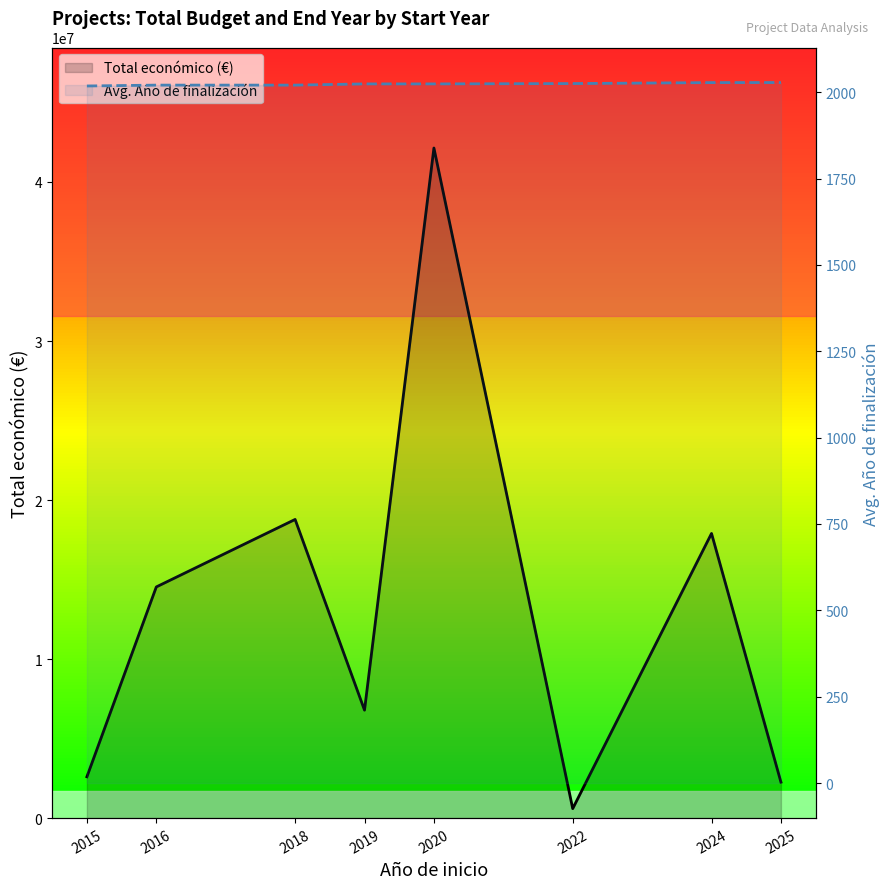

Reading left to right, list all the values displayed in this chart.

Total económico (€): 2015=2598760.0	2016=14536293.0	2018=18780356.0	2019=6787075.0	2020=42136174.0	2022=596368.0	2024=17899847.0	2025=2261248.0
Avg. Año de finalización: 2015=2018.0	2016=2020.5	2018=2020.5	2019=2024.0	2020=2024.0	2022=2025.0	2024=2027.8	2025=2028.0